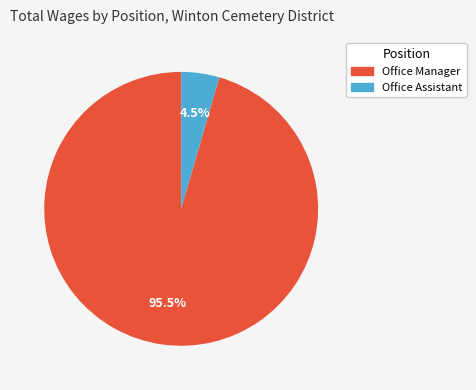

To the nearest percent, what is the average slice percentage?

50%